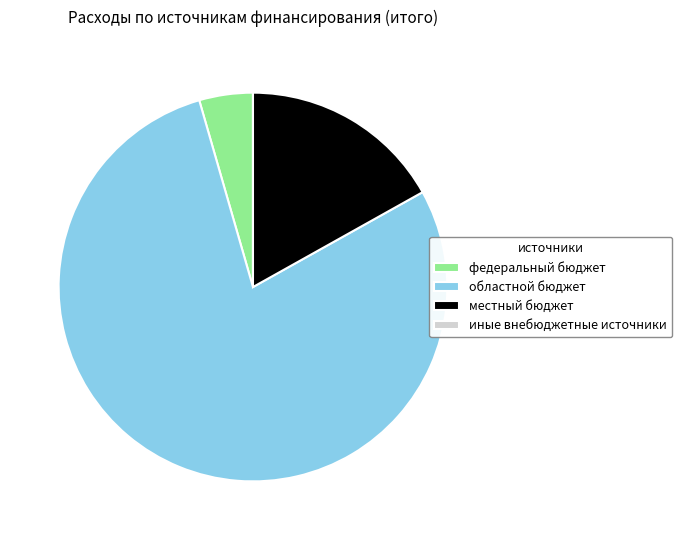

Which slice is the largest?

областной бюджет